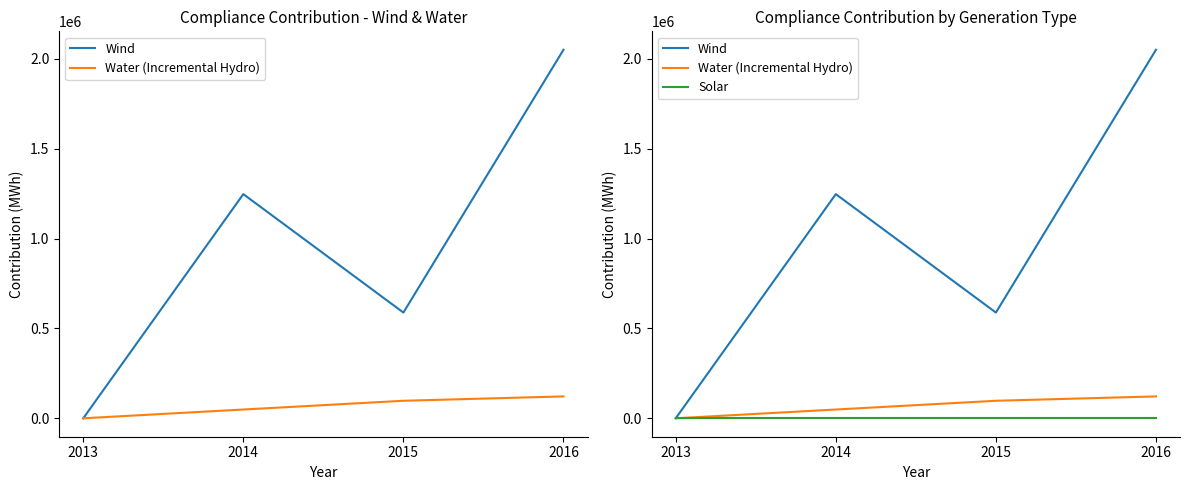

True or false: Wind has a value of 3593093.7 at 2016.

False